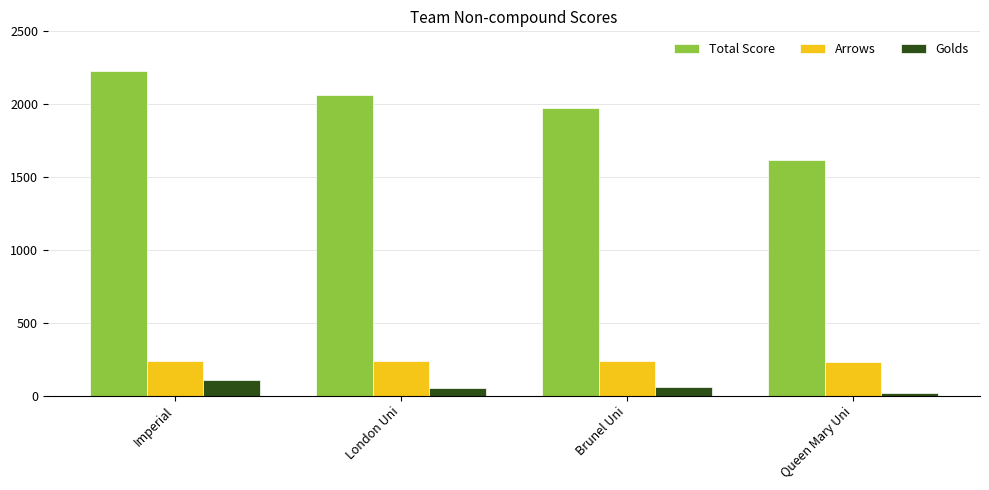

The value of Golds at Imperial is 111. True or false?

True